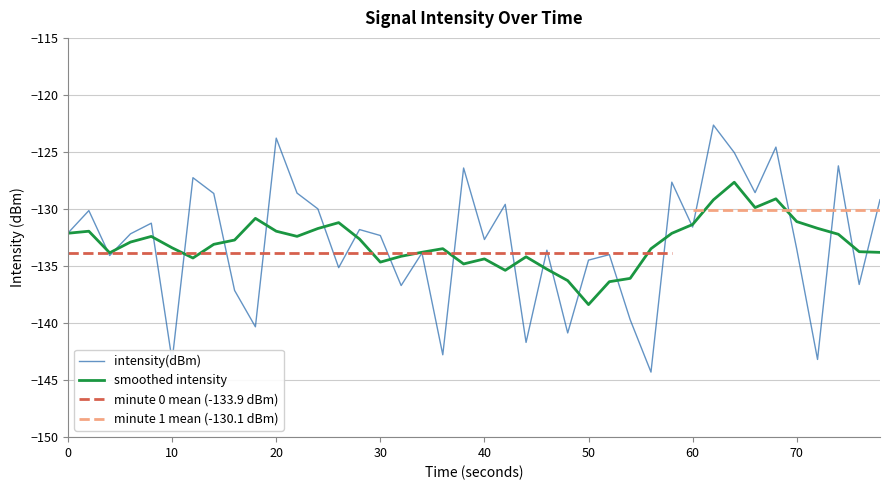

The value of intensity(dBm) at 60 is -173.2. True or false?

False